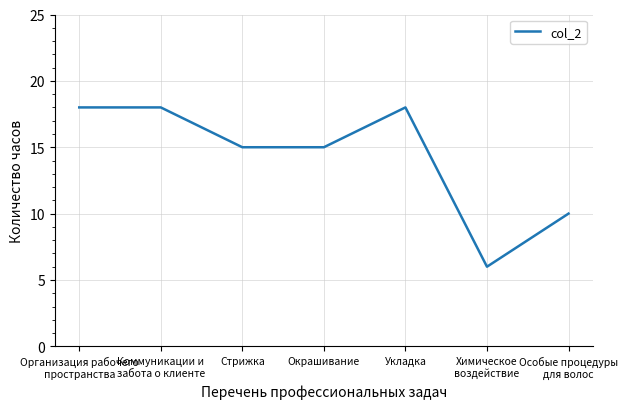

At which label does the data first exceed 15?

Организация рабочего
пространства